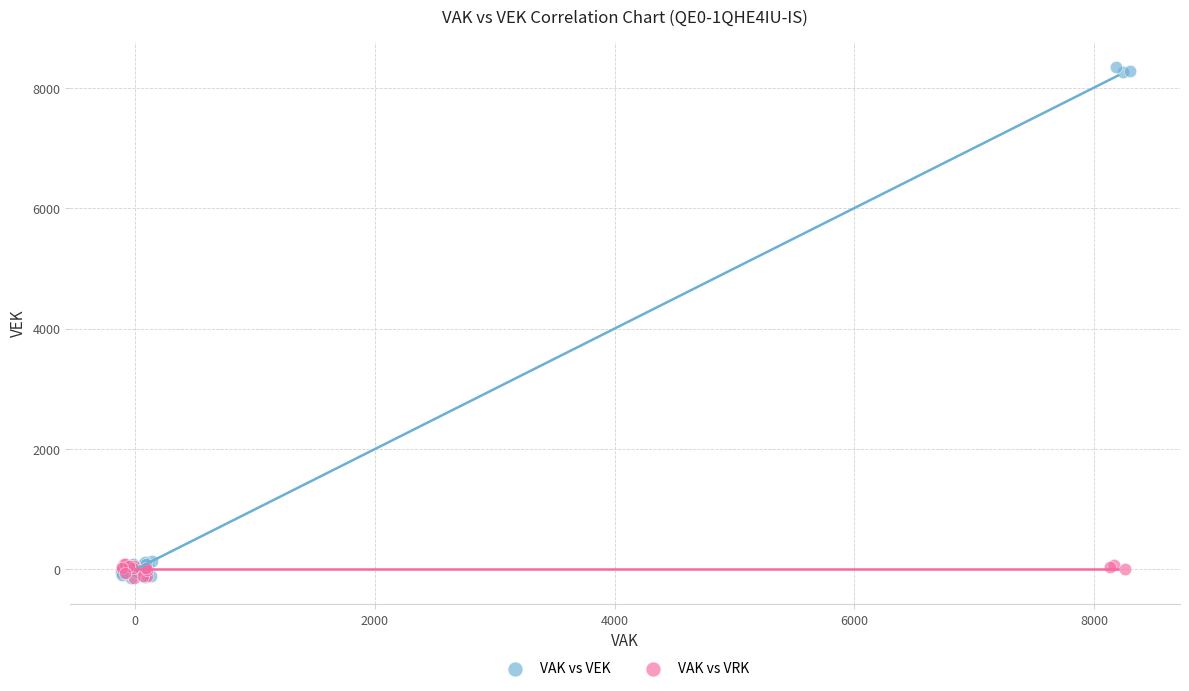

Which series reaches the maximum Y coordinate?

VAK vs VEK